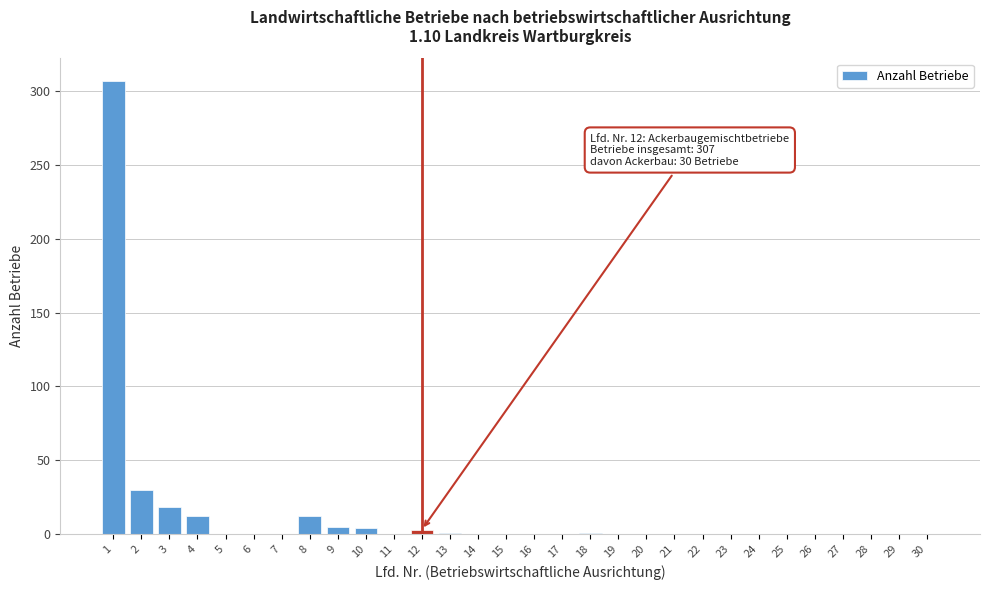

True or false: the data shows 141 at 7.

False